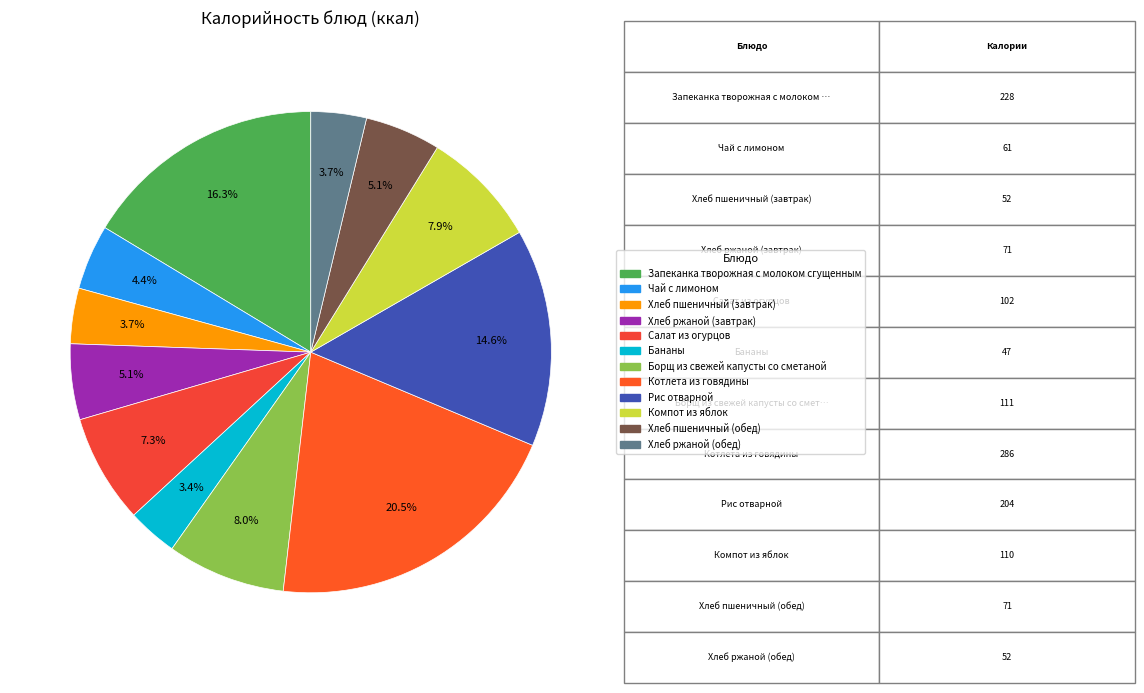

True or false: Запеканка творожная с молоком сгущенным accounts for 16% of the total.

True